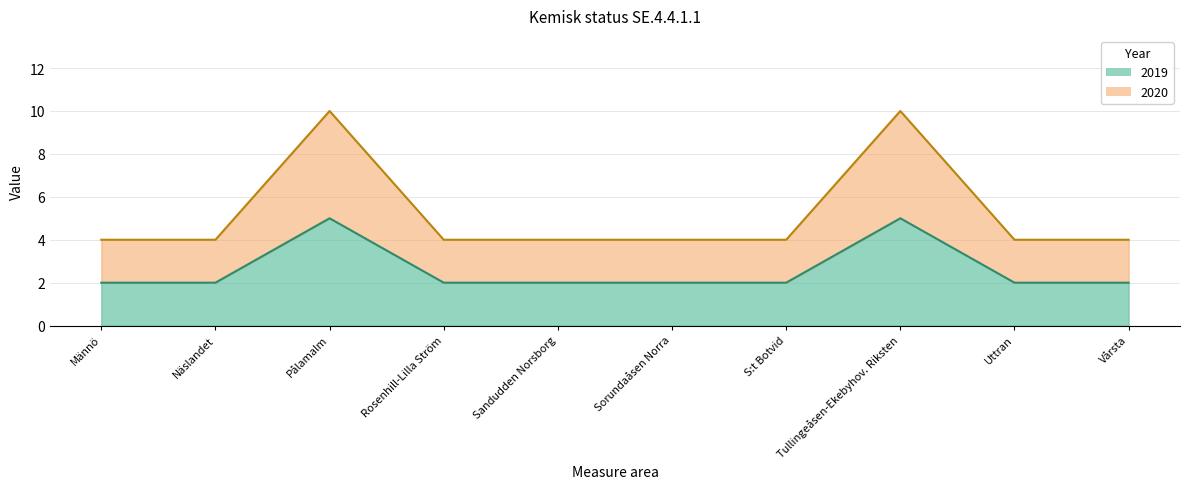

Between Pålamalm and Uttran, which series saw the biggest shift?

2020